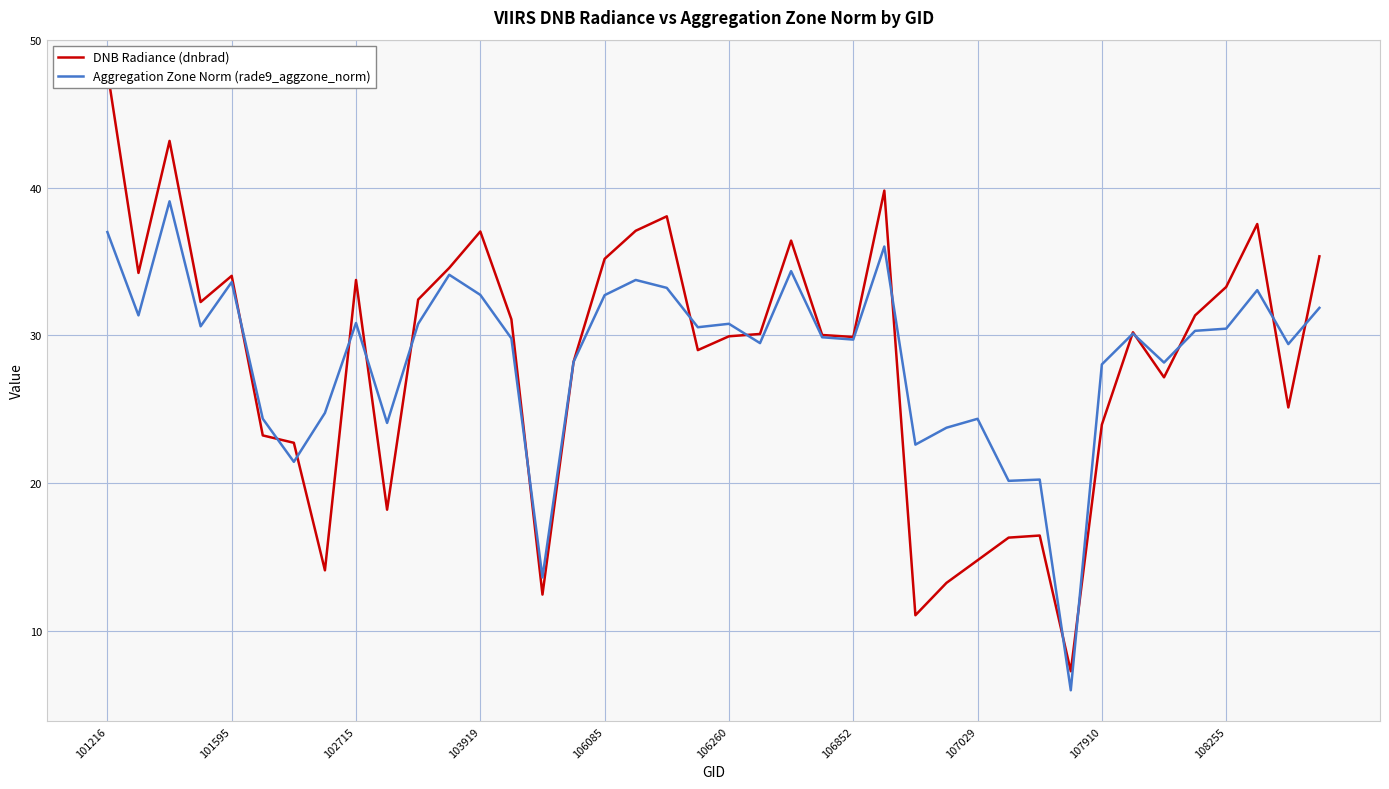

What is the maximum value shown in the chart?

47.9